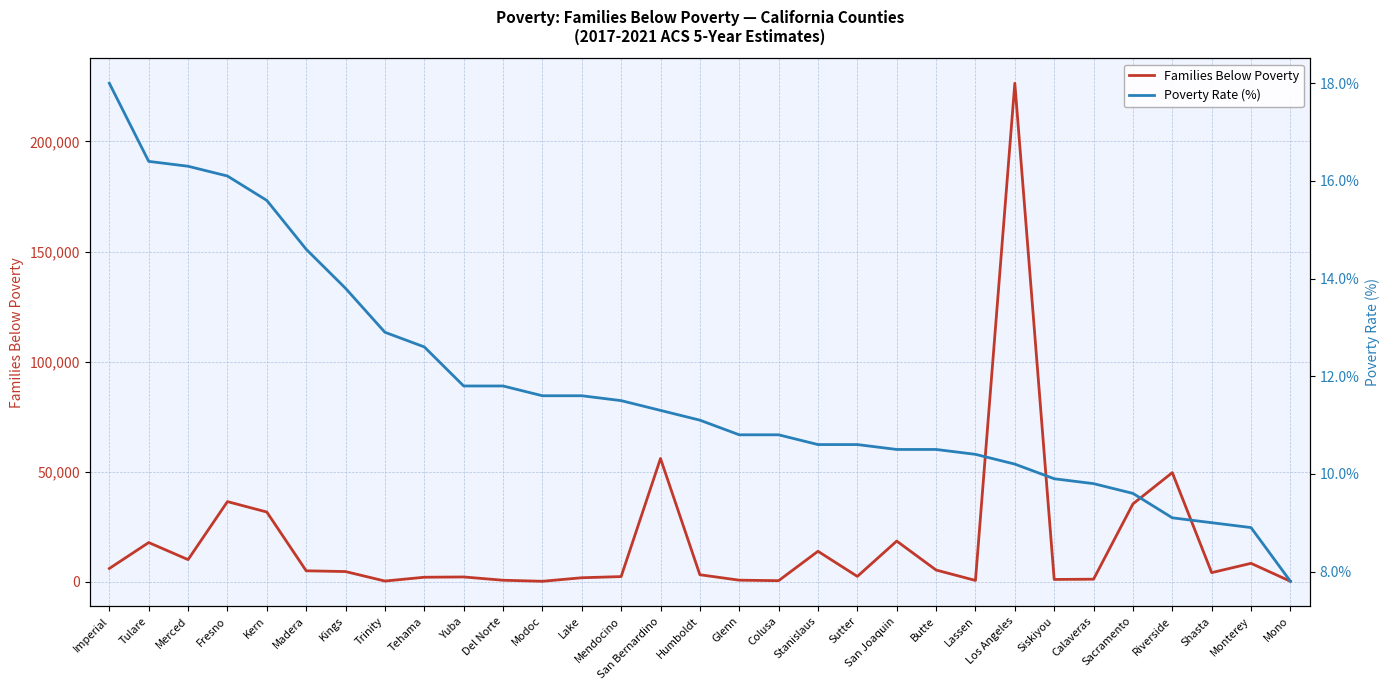

True or false: Poverty Rate (%) and Families Below Poverty cross at least once.

False